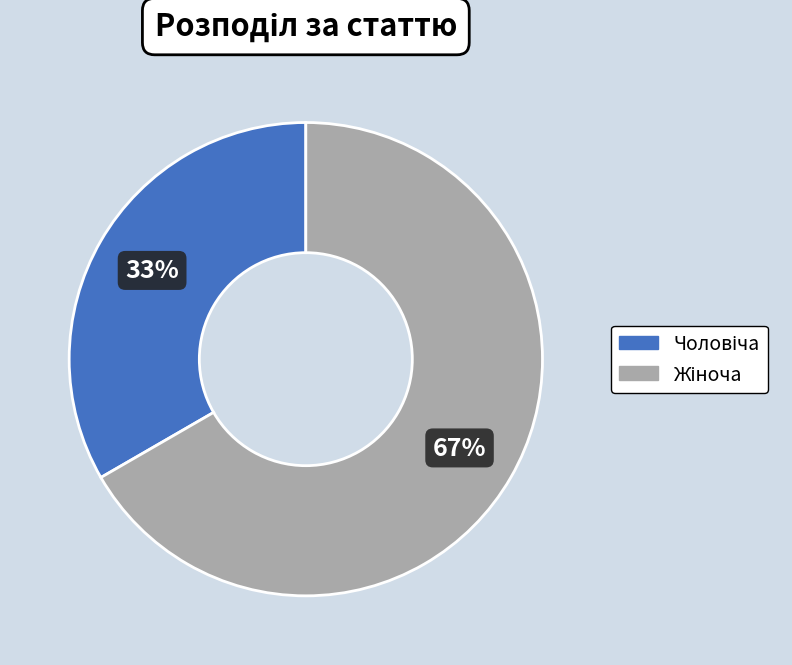

To the nearest percent, what is the average slice percentage?

50%